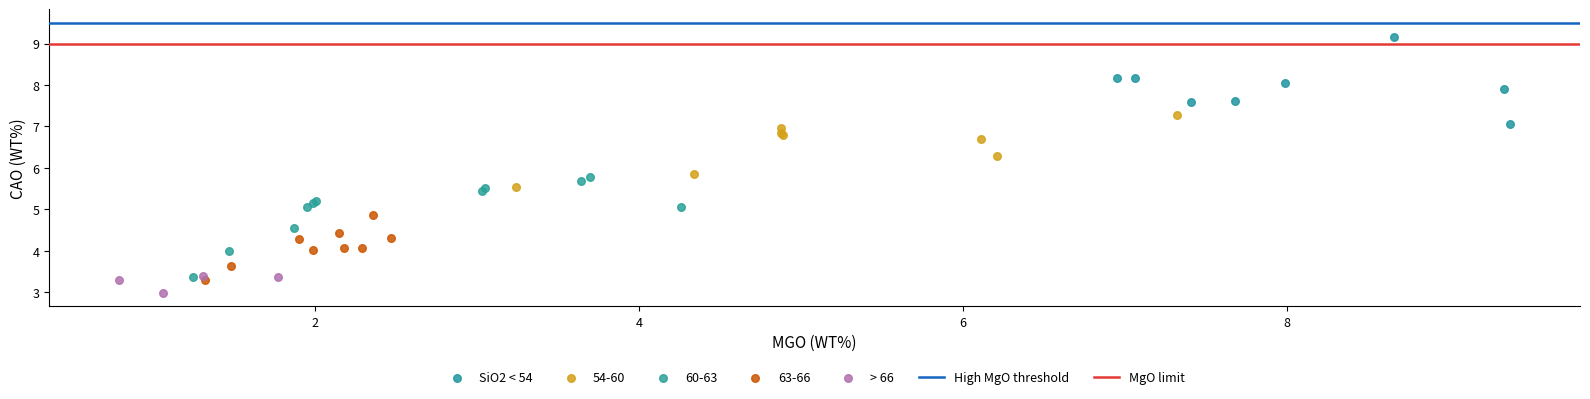

Which series reaches the maximum Y coordinate?

SiO2 < 54